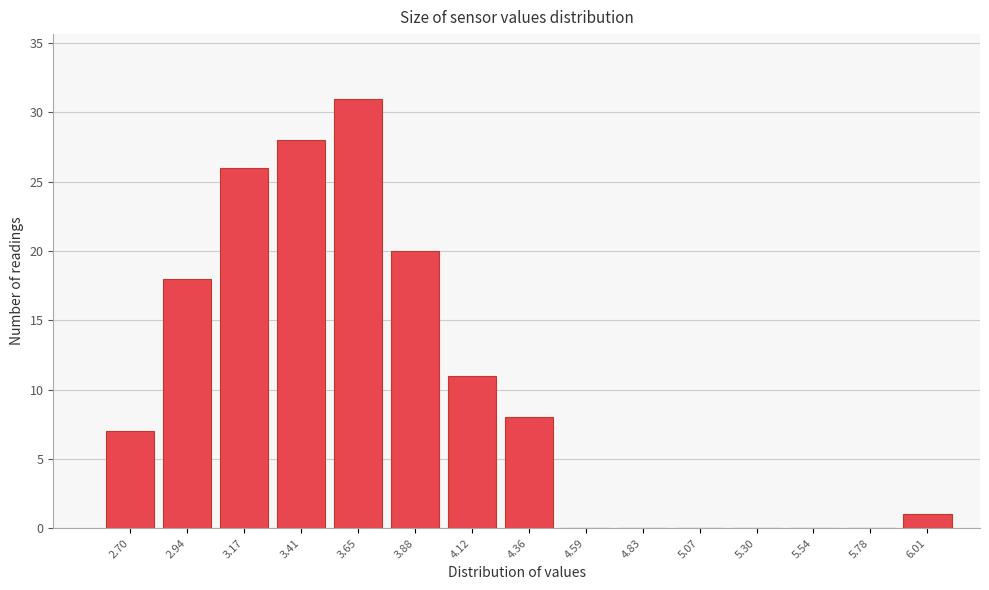

Reading left to right, what are all the values shown in this chart?

2.70=7	2.94=18	3.17=26	3.41=28	3.65=31	3.88=20	4.12=11	4.36=8	4.59=0	4.83=0	5.07=0	5.30=0	5.54=0	5.78=0	6.01=1